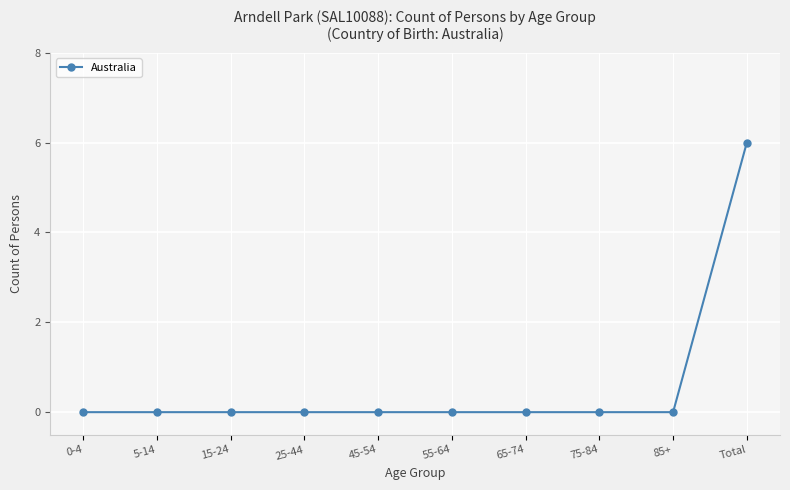

How many categories are shown in the chart?

10